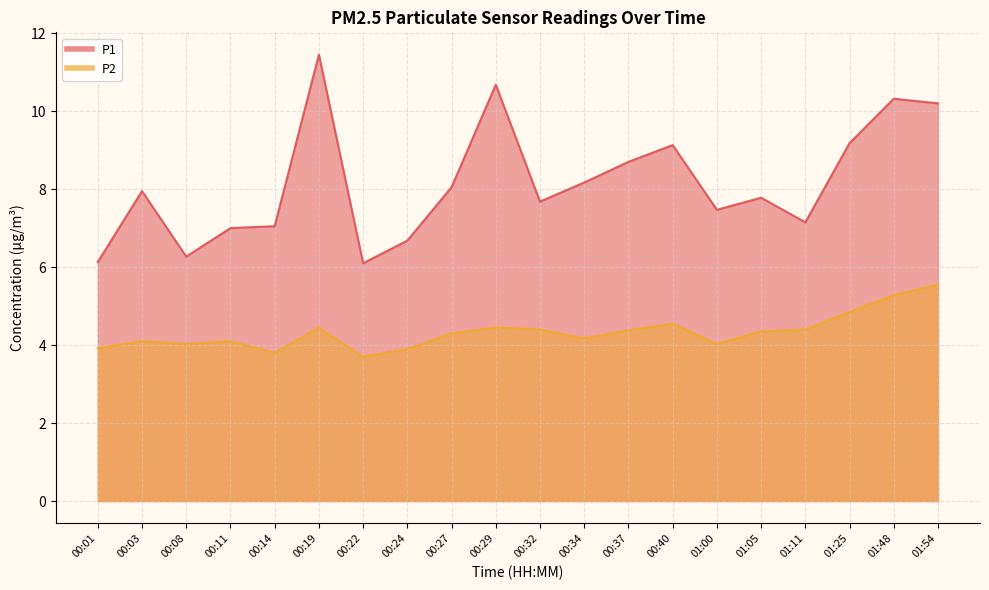

The value of P1 at 00:11 is 9.3. True or false?

False